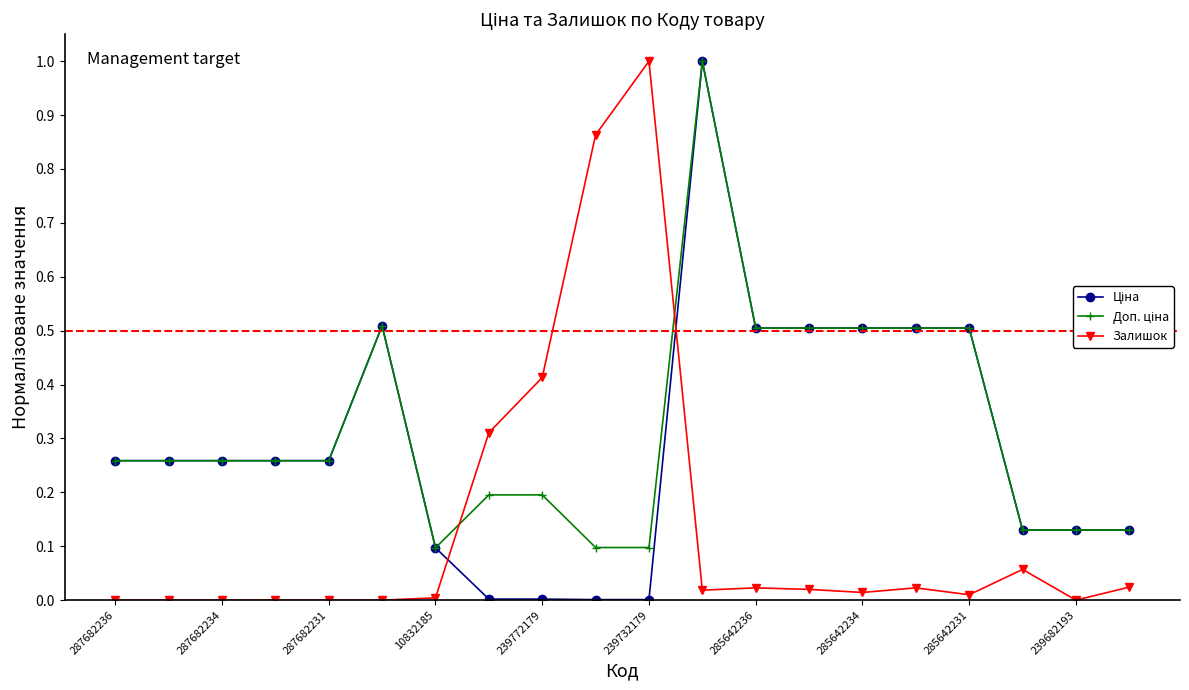

True or false: Залишок has more than 0 points higher than both neighbors.

True